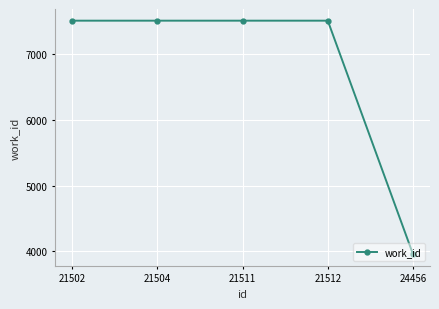

What is the smallest value displayed?

3959